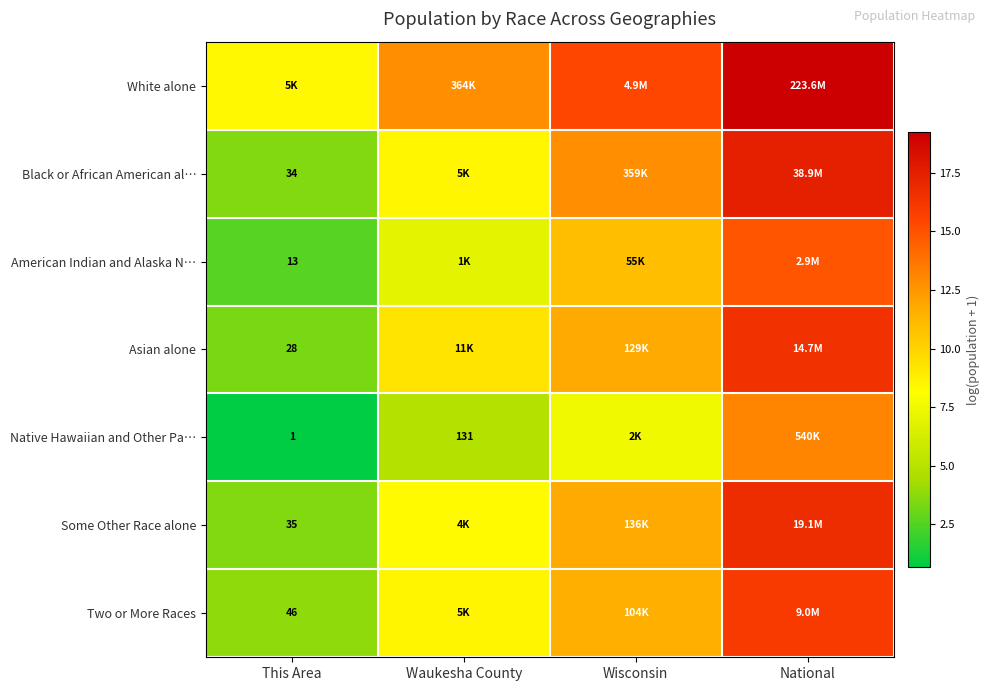

How many series are shown in this chart?

7